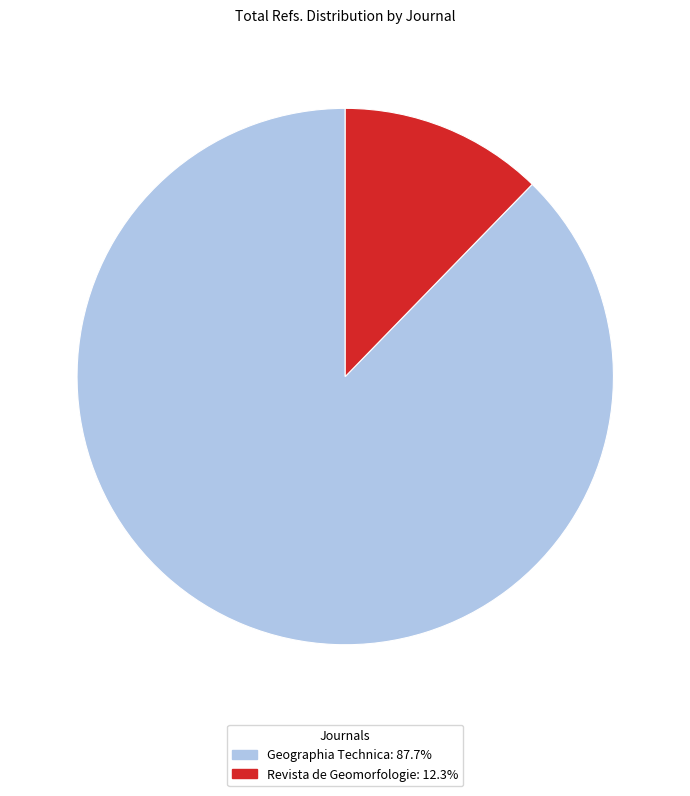

What is the smallest slice in the pie chart?

Revista de Geomorfologie